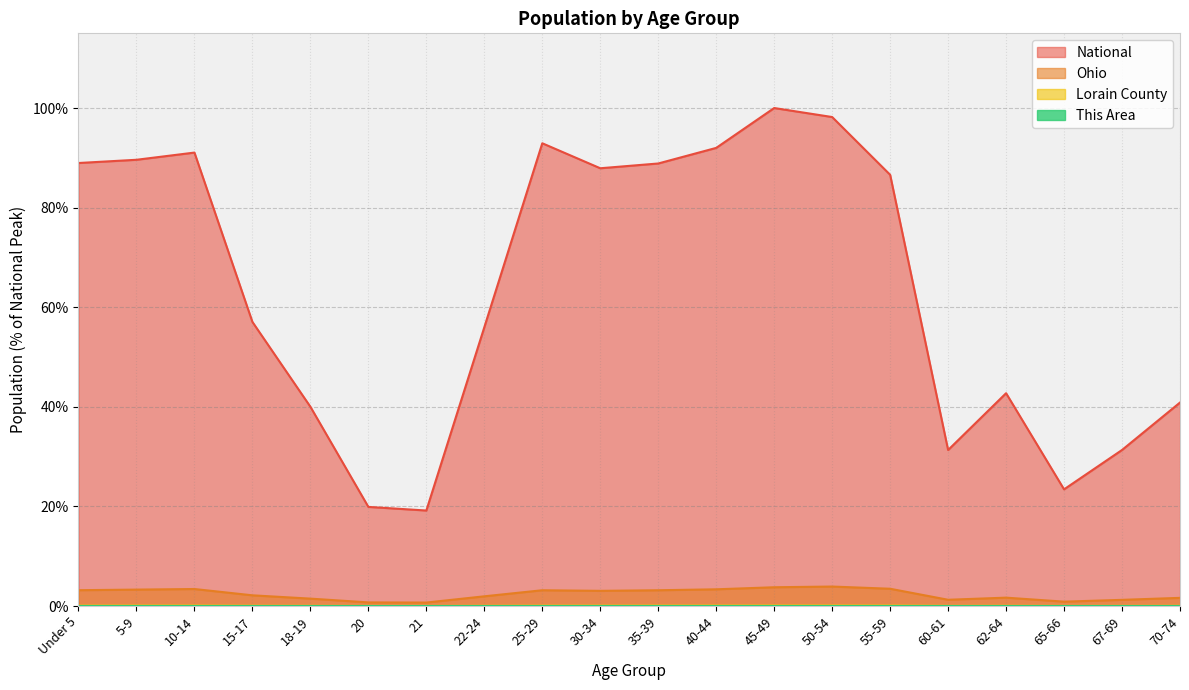

Is it true that Ohio equals 4.4 at Under 5?

False